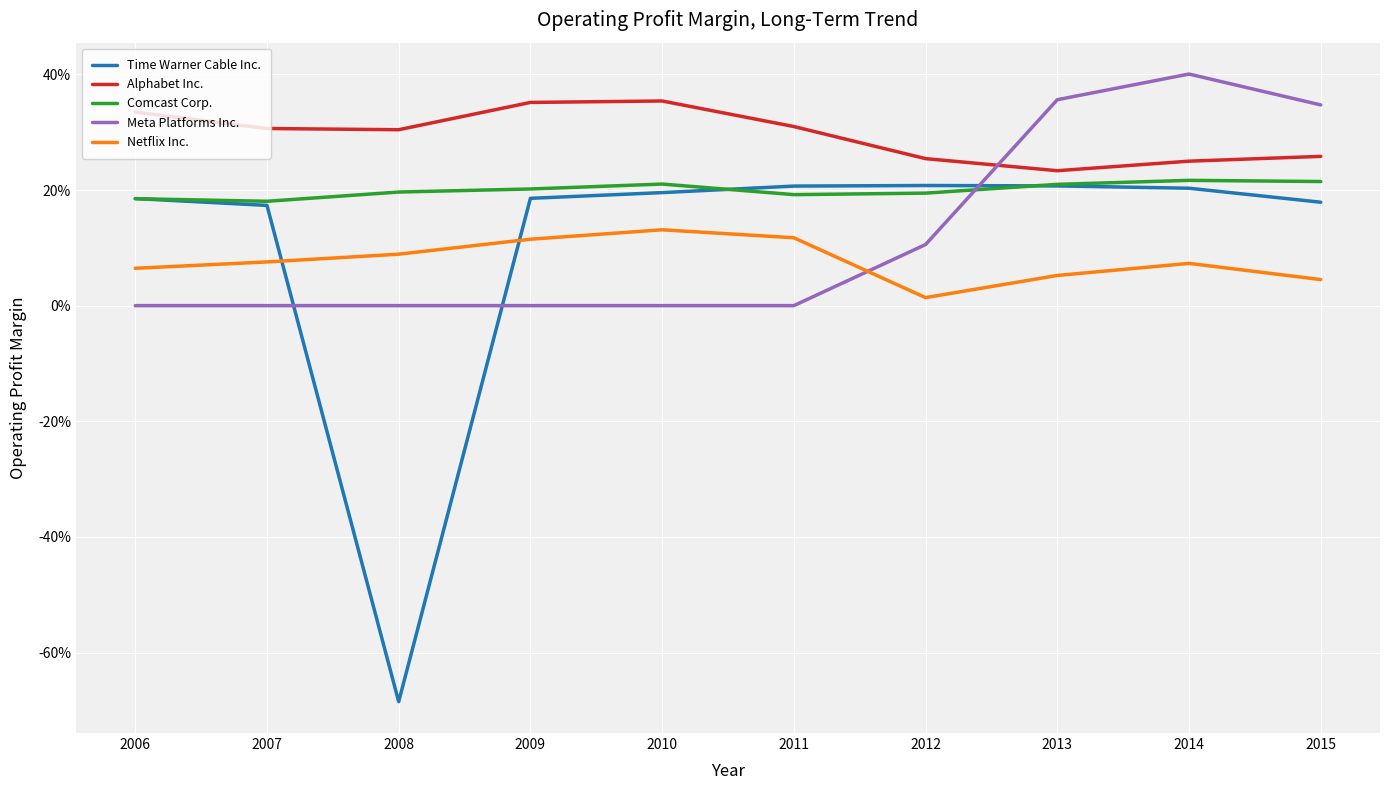

What is the sum of the Alphabet Inc. values at 2014 and 2006?

0.6